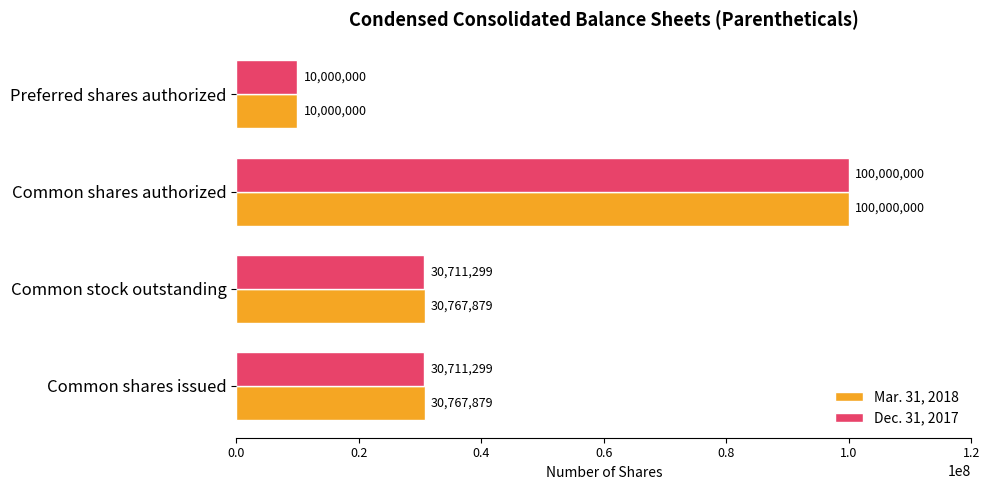

What is the average value of the Mar. 31, 2018 series?

42883940